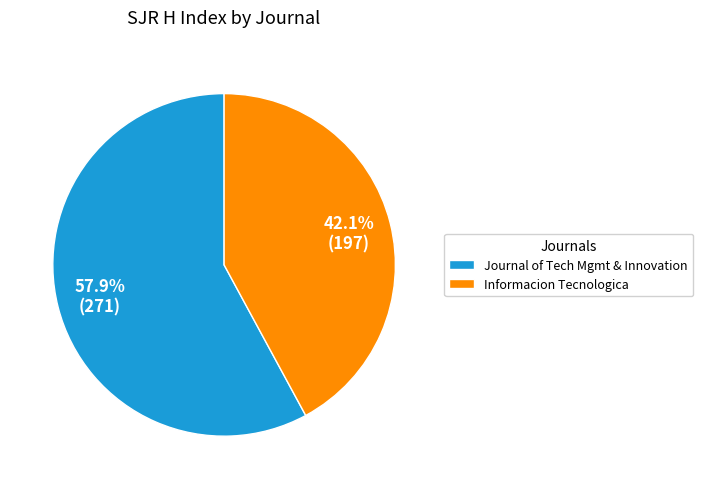

What is the largest slice in the pie chart?

Journal of Tech Mgmt & Innovation